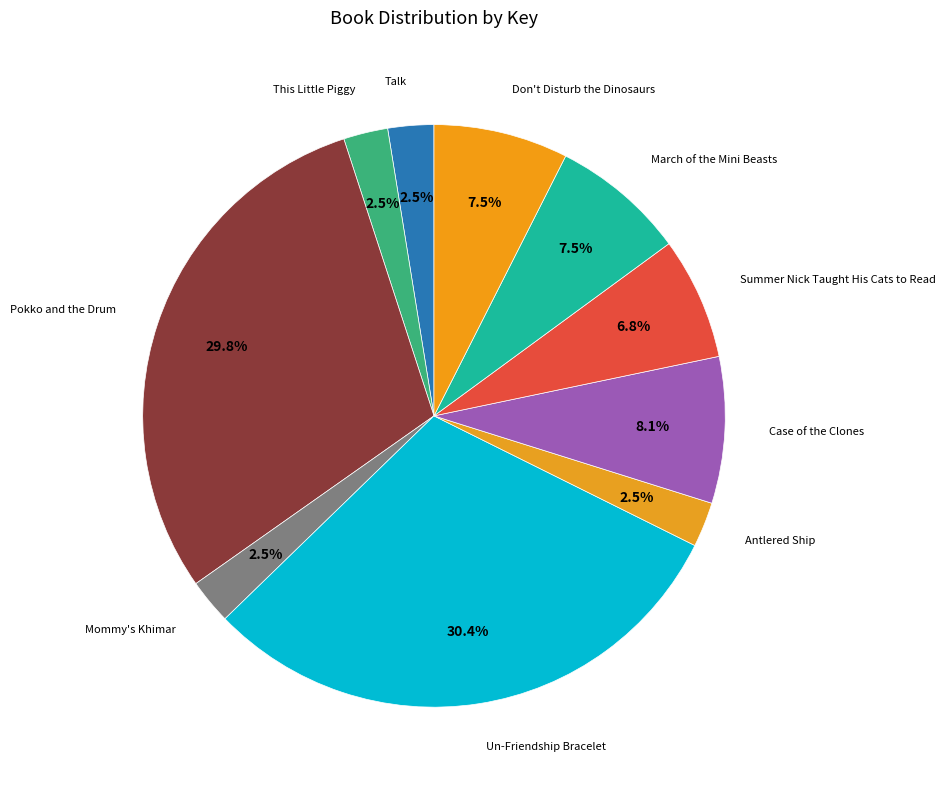

How many segments does this pie chart have?

10